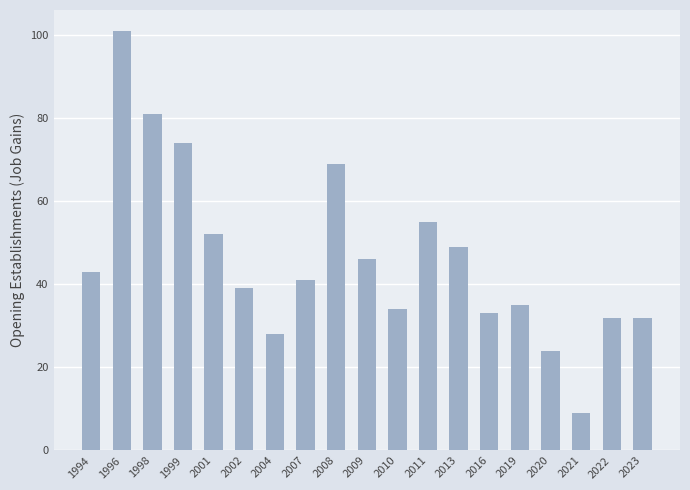

Between 1996 and 2007, which is larger?

1996